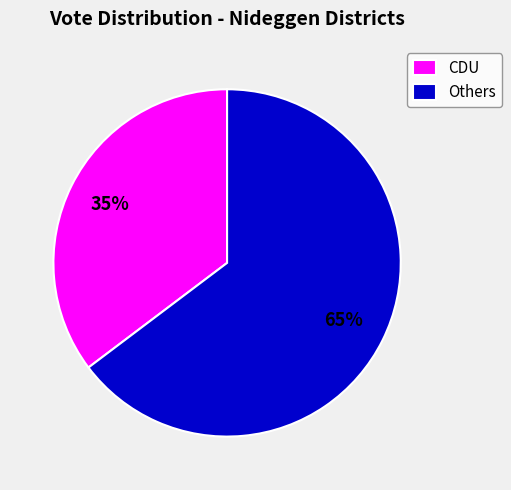

To the nearest percent, what percentage of the pie is Others?

65%